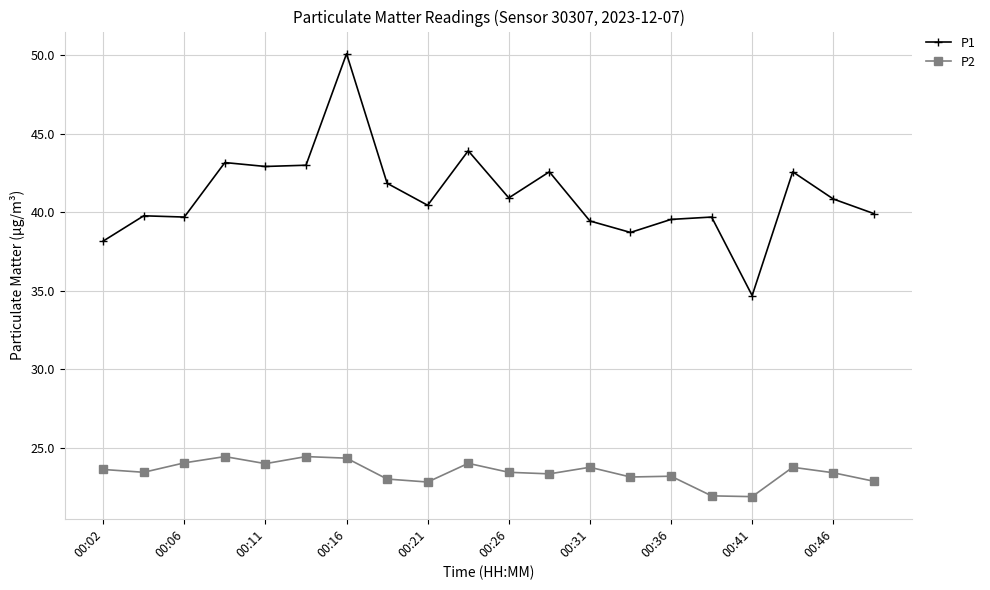

At how many categories does at least one series exceed 31?

20